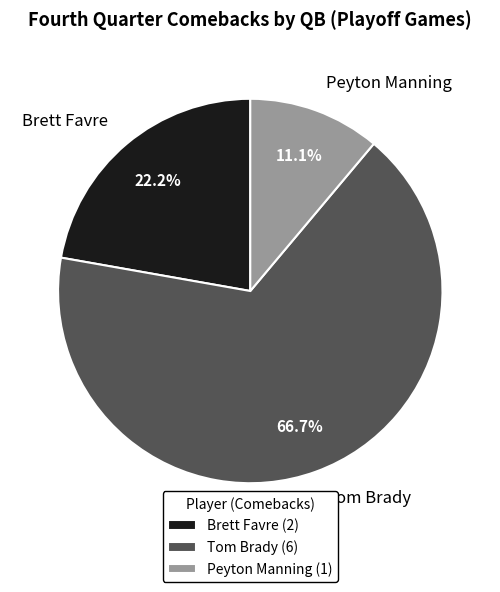

Is it true that Tom Brady is 67% of the pie?

True